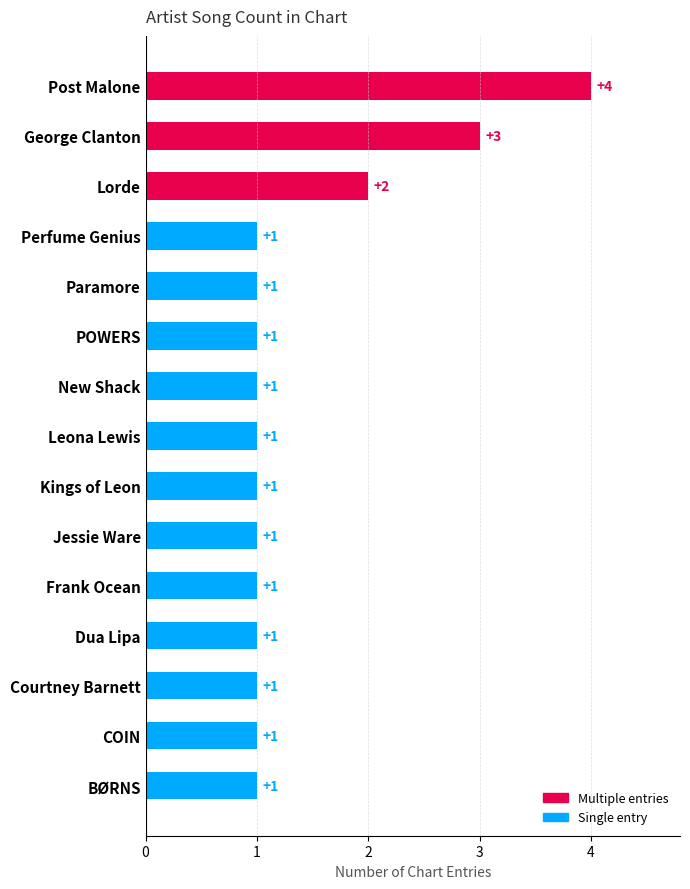

True or false: the data shows 5 at Post Malone.

False